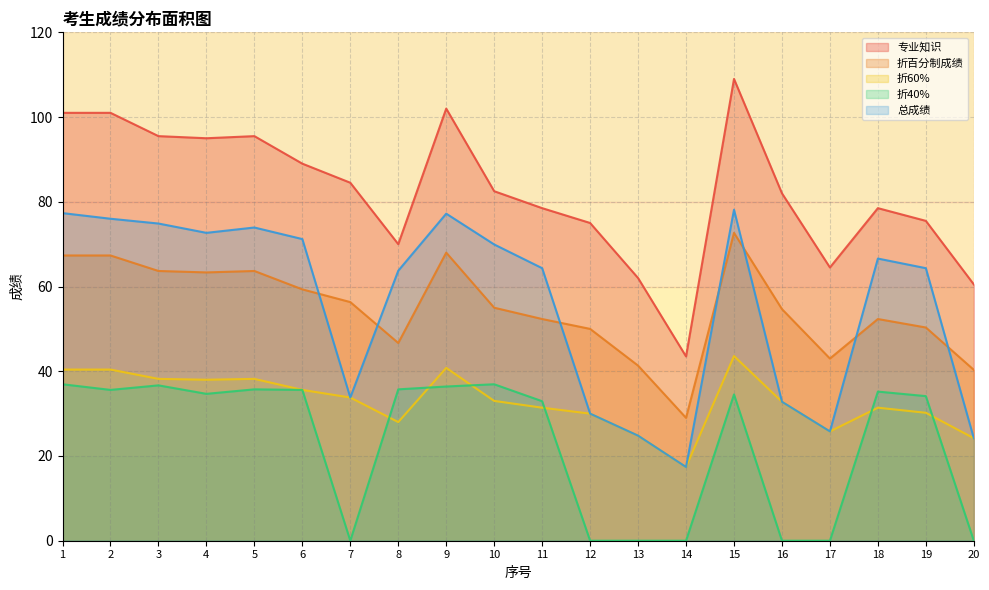

At 16, list the series in order from largest to smallest.

专业知识, 折百分制成绩, 折60%, 总成绩, 折40%